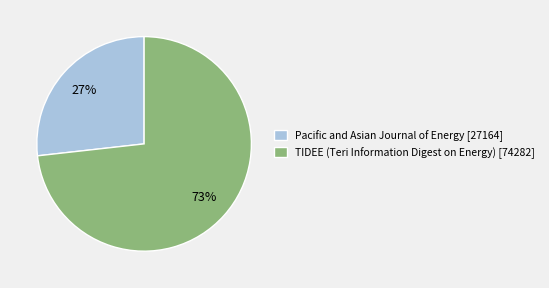

Rank the categories by value from highest to lowest.

TIDEE (Teri Information Digest on Energy), Pacific and Asian Journal of Energy